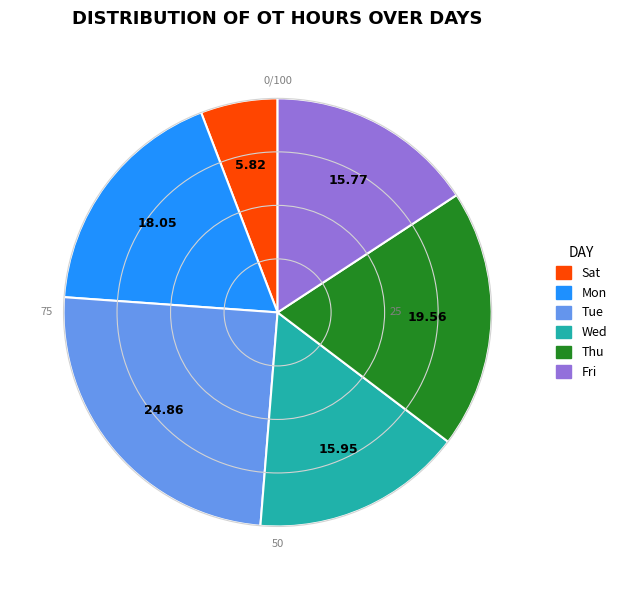

How many slices are in this pie chart?

6